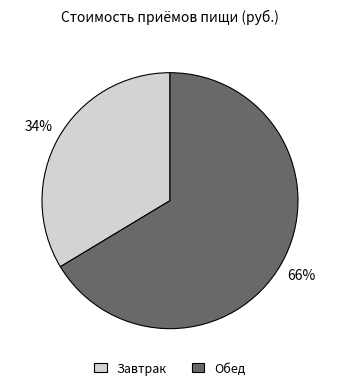

Is it true that Завтрак is 34% of the pie?

True